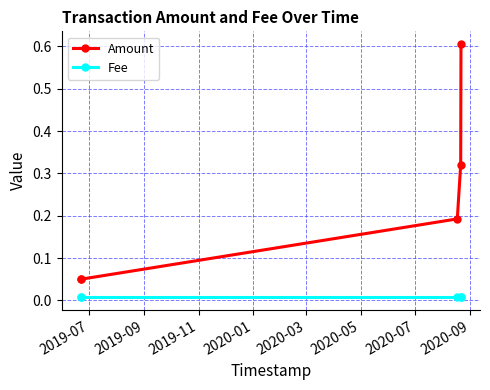

What is the greatest value displayed?

0.6